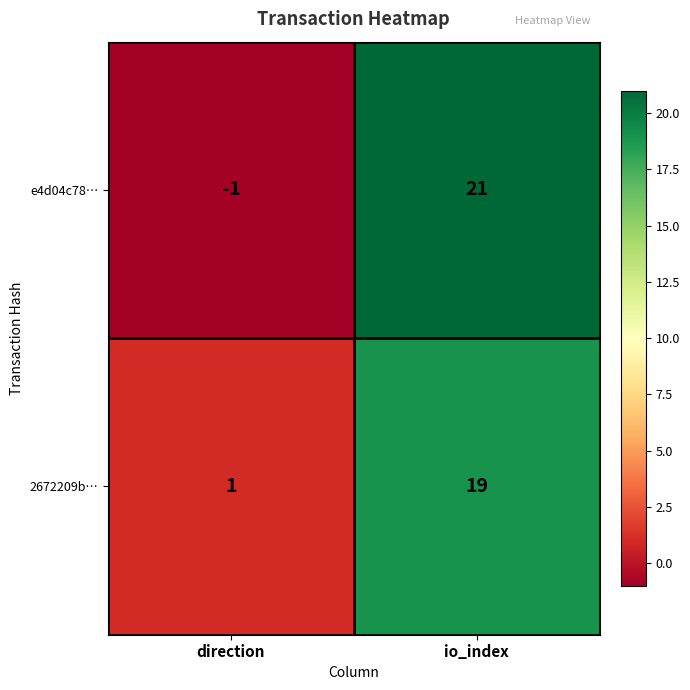

How many distinct data groups are displayed?

2